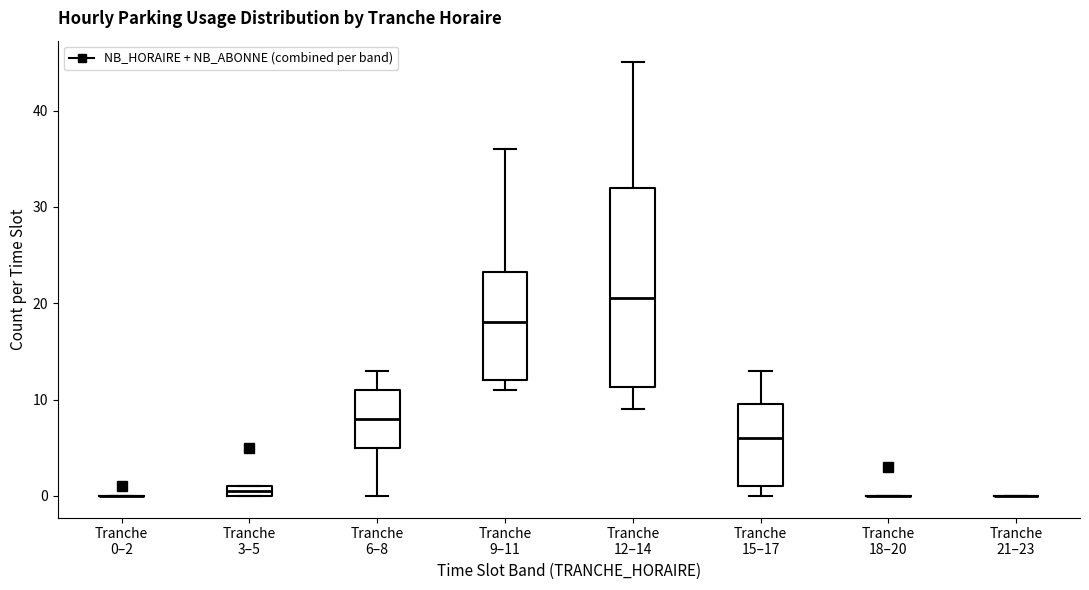

Where is the lower edge of the box for Tranche 12–14 on the y-axis? The values are not printed on the chart, so give them approximately, as read against the axis.

11